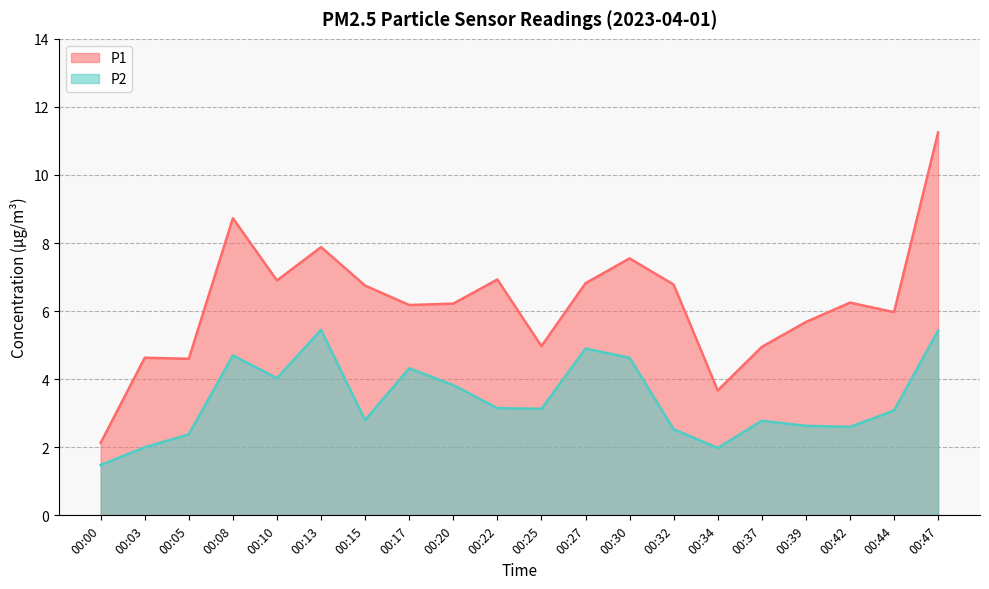

At which category is the sum across all series the highest?

00:47